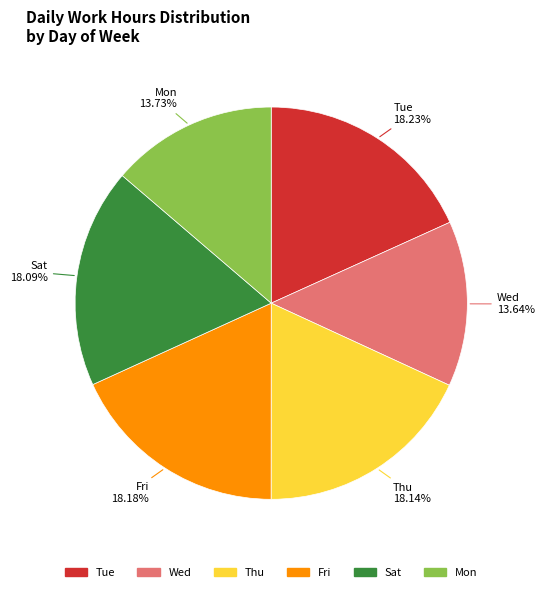

Is there any slice that represents more than half of the pie?

No